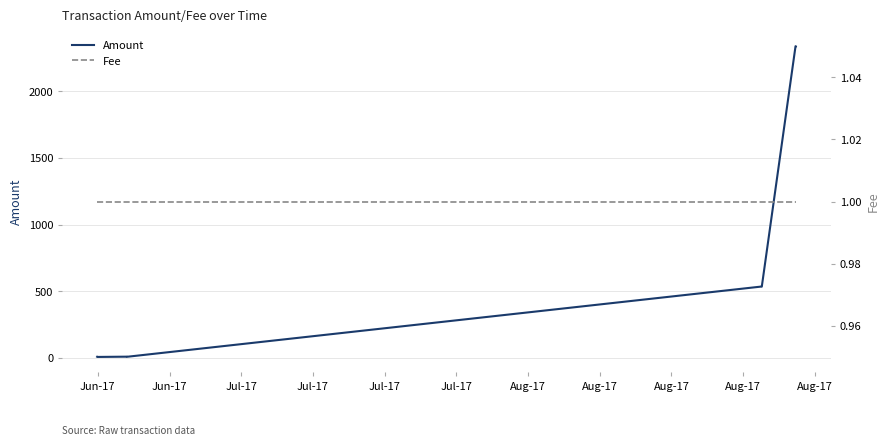

What is the highest value of the Amount series?

2338.7